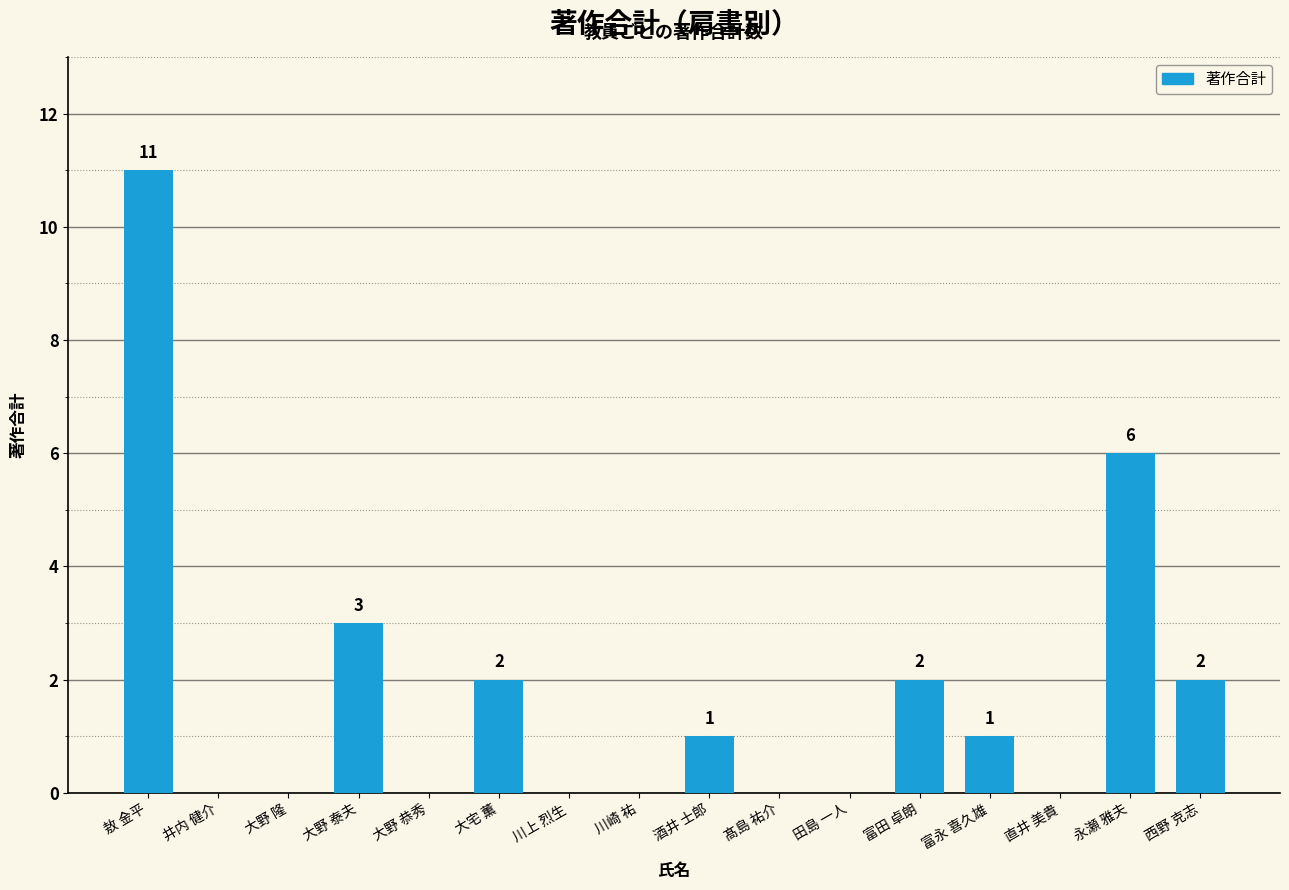

What is the change in value from 大野 泰夫 to 川崎 祐?

-3